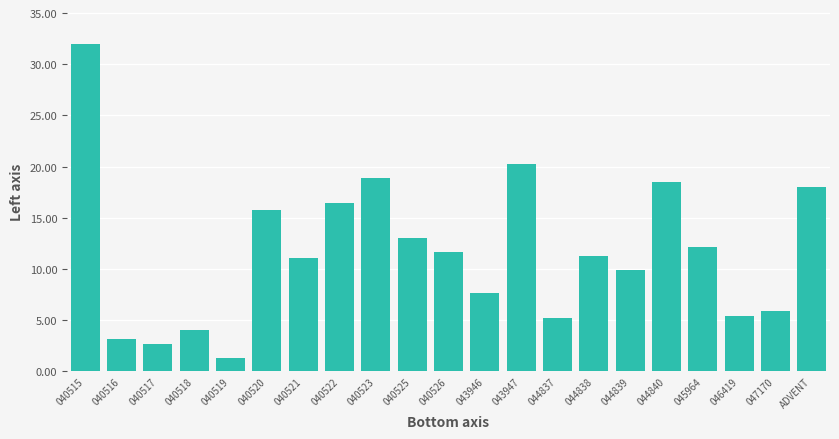

The value at 044837 is 5.2. True or false?

True